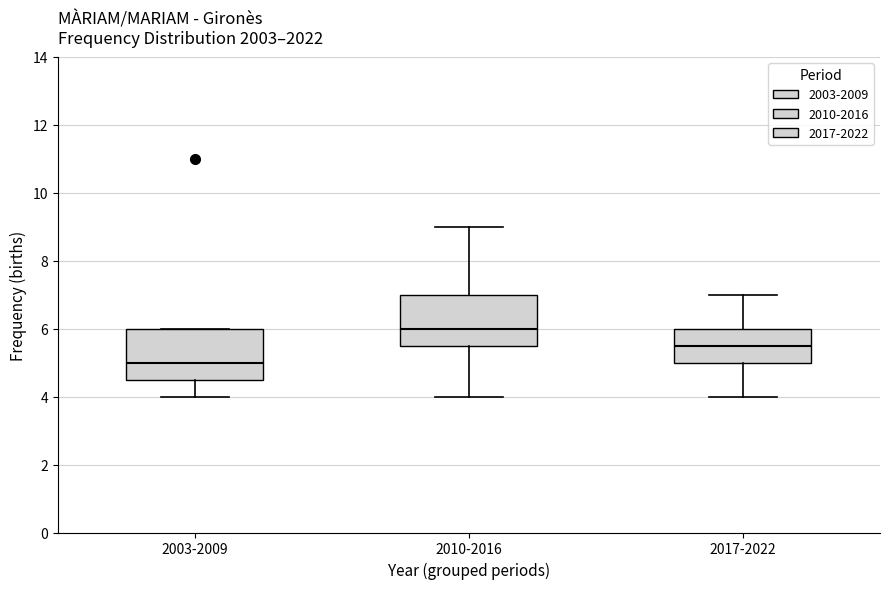

Which box's median line is the lowest?

2003-2009